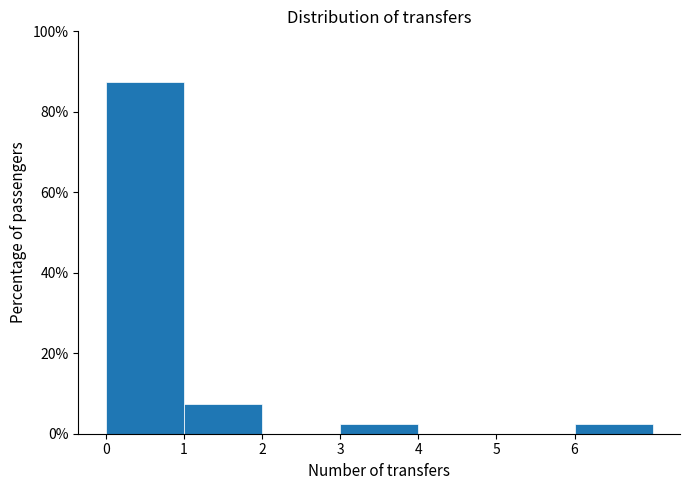

What is the height of the bar covering 1 to 2 on the x-axis? The values are not printed on the chart, so give them approximately, as read against the axis.

8